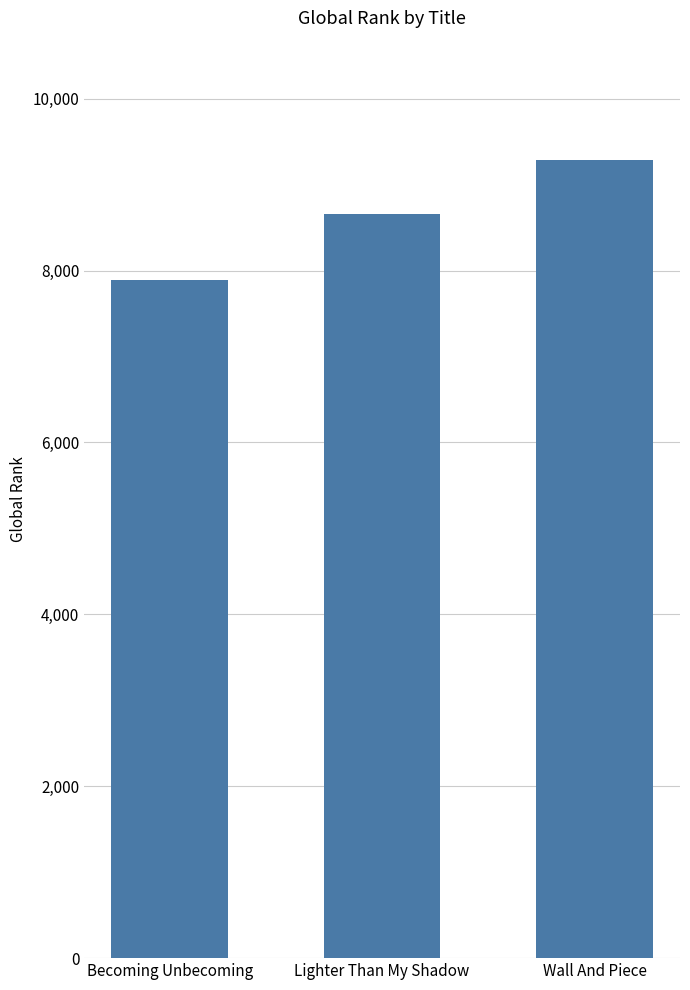

Are the bars grouped side by side (vs. stacked)?

No